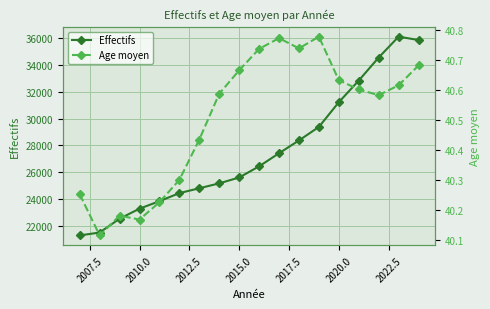

The Age moyen series shows 53.0 at 16. True or false?

False